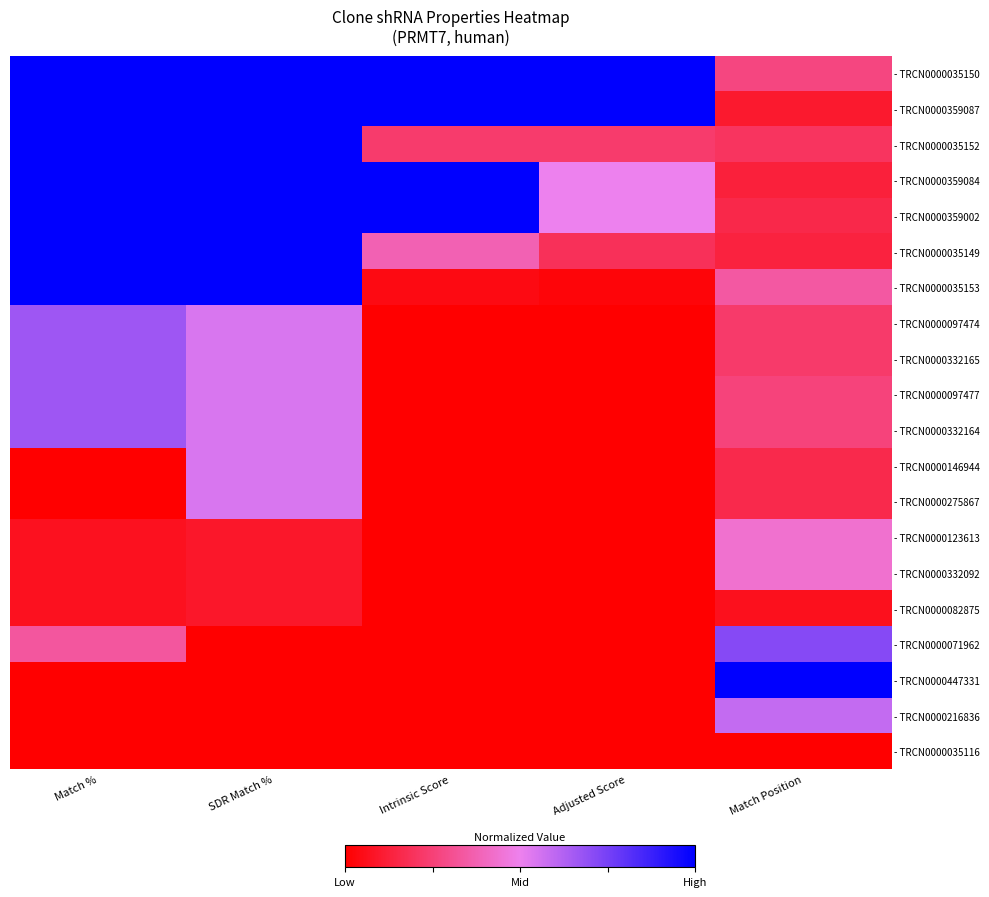

Reading left to right, transcribe all the data shown in this chart.

- TRCN0000035150: Match %=1.0	SDR Match %=1.0	Intrinsic Score=1.0	Adjusted Score=1.0	Match Position=0.3
- TRCN0000359087: Match %=1.0	SDR Match %=1.0	Intrinsic Score=1.0	Adjusted Score=1.0	Match Position=0.1
- TRCN0000035152: Match %=1.0	SDR Match %=1.0	Intrinsic Score=0.2	Adjusted Score=0.2	Match Position=0.2
- TRCN0000359084: Match %=1.0	SDR Match %=1.0	Intrinsic Score=1.0	Adjusted Score=0.5	Match Position=0.1
- TRCN0000359002: Match %=1.0	SDR Match %=1.0	Intrinsic Score=1.0	Adjusted Score=0.5	Match Position=0.2
- TRCN0000035149: Match %=1.0	SDR Match %=1.0	Intrinsic Score=0.4	Adjusted Score=0.2	Match Position=0.1
- TRCN0000035153: Match %=1.0	SDR Match %=1.0	Intrinsic Score=0.0	Adjusted Score=0.0	Match Position=0.3
- TRCN0000097474: Match %=0.7	SDR Match %=0.5	Intrinsic Score=0.0	Adjusted Score=0.0	Match Position=0.2
- TRCN0000332165: Match %=0.7	SDR Match %=0.5	Intrinsic Score=0.0	Adjusted Score=0.0	Match Position=0.2
- TRCN0000097477: Match %=0.7	SDR Match %=0.5	Intrinsic Score=0.0	Adjusted Score=0.0	Match Position=0.3
- TRCN0000332164: Match %=0.7	SDR Match %=0.5	Intrinsic Score=0.0	Adjusted Score=0.0	Match Position=0.3
- TRCN0000146944: Match %=0.0	SDR Match %=0.5	Intrinsic Score=0.0	Adjusted Score=0.0	Match Position=0.2
- TRCN0000275867: Match %=0.0	SDR Match %=0.5	Intrinsic Score=0.0	Adjusted Score=0.0	Match Position=0.2
- TRCN0000123613: Match %=0.1	SDR Match %=0.1	Intrinsic Score=0.0	Adjusted Score=0.0	Match Position=0.4
- TRCN0000332092: Match %=0.1	SDR Match %=0.1	Intrinsic Score=0.0	Adjusted Score=0.0	Match Position=0.4
- TRCN0000082875: Match %=0.1	SDR Match %=0.1	Intrinsic Score=0.0	Adjusted Score=0.0	Match Position=0.1
- TRCN0000071962: Match %=0.3	SDR Match %=0.0	Intrinsic Score=0.0	Adjusted Score=0.0	Match Position=0.7
- TRCN0000447331: Match %=0.0	SDR Match %=0.0	Intrinsic Score=0.0	Adjusted Score=0.0	Match Position=1.0
- TRCN0000216836: Match %=0.0	SDR Match %=0.0	Intrinsic Score=0.0	Adjusted Score=0.0	Match Position=0.6
- TRCN0000035116: Match %=0.0	SDR Match %=0.0	Intrinsic Score=0.0	Adjusted Score=0.0	Match Position=0.0